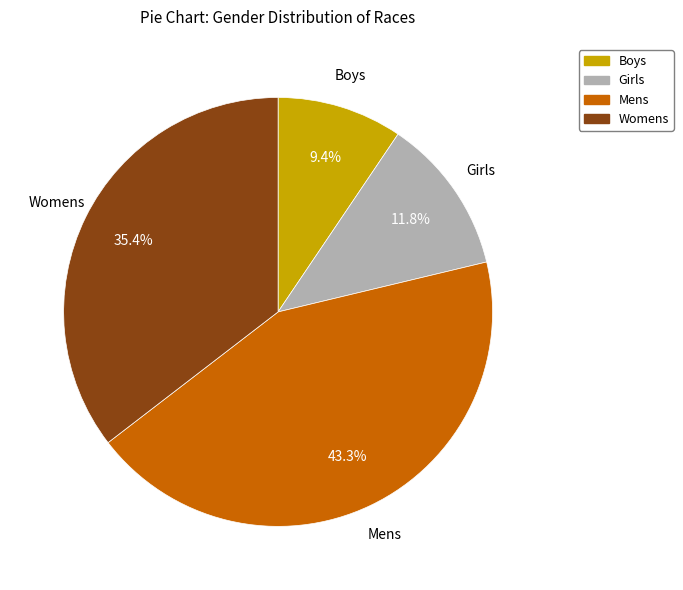

Is there any slice that represents more than half of the pie?

No